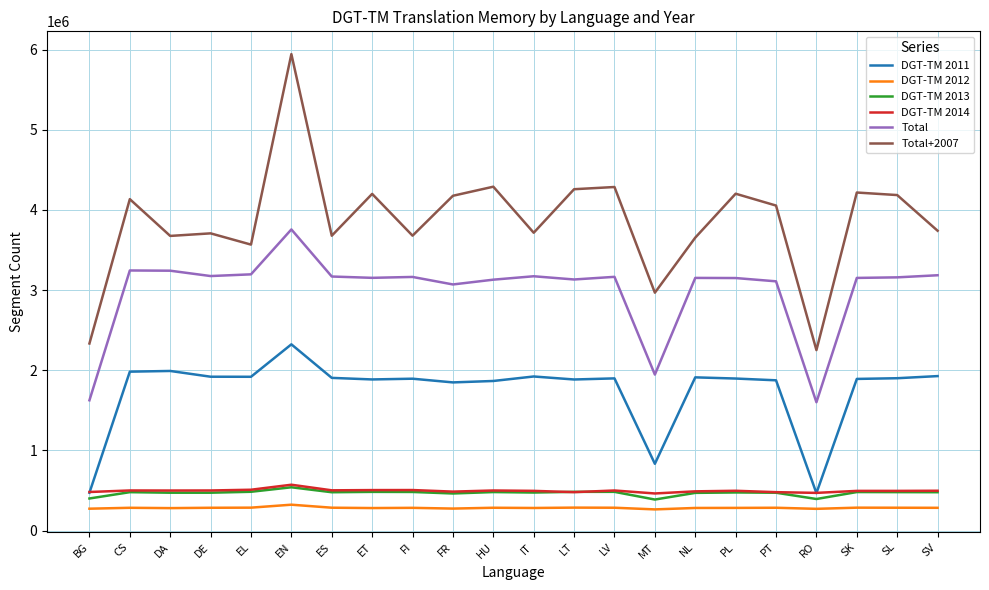

Does the chart display data point markers on the line(s)?

No